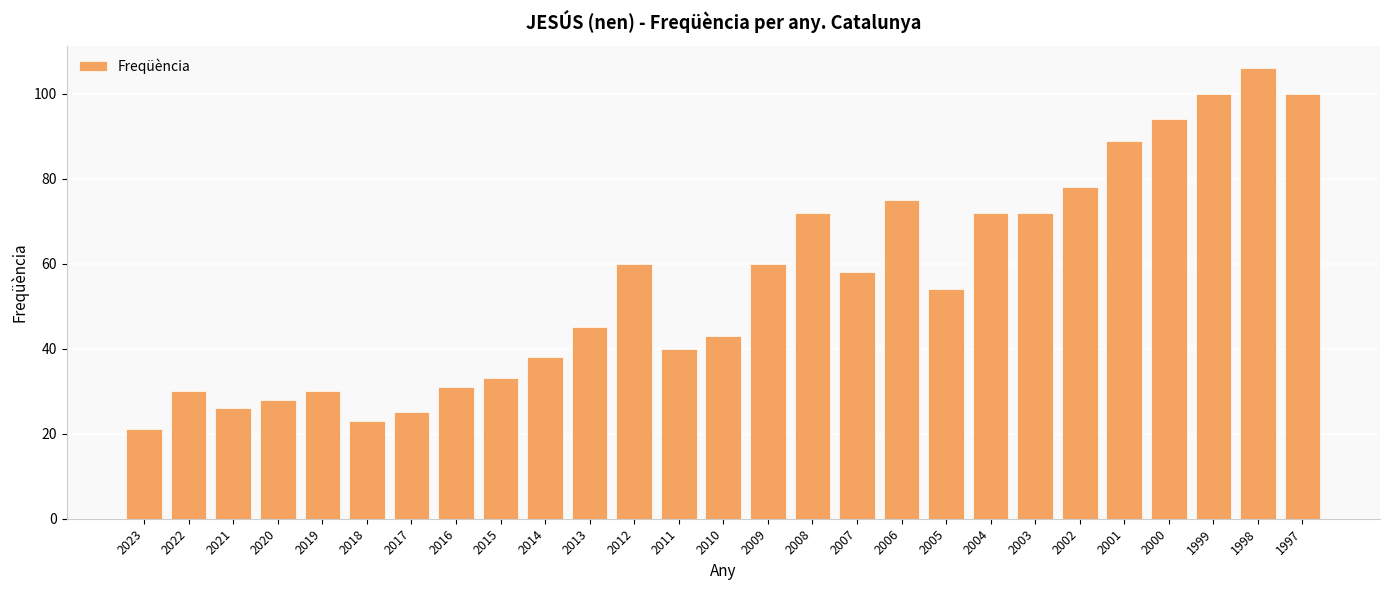

What is the average value?

56